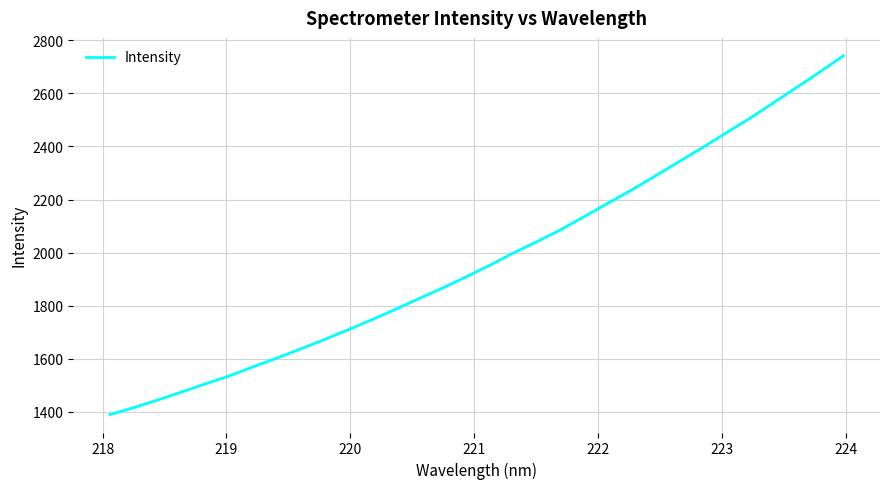

Count the number of data series in this chart.

1